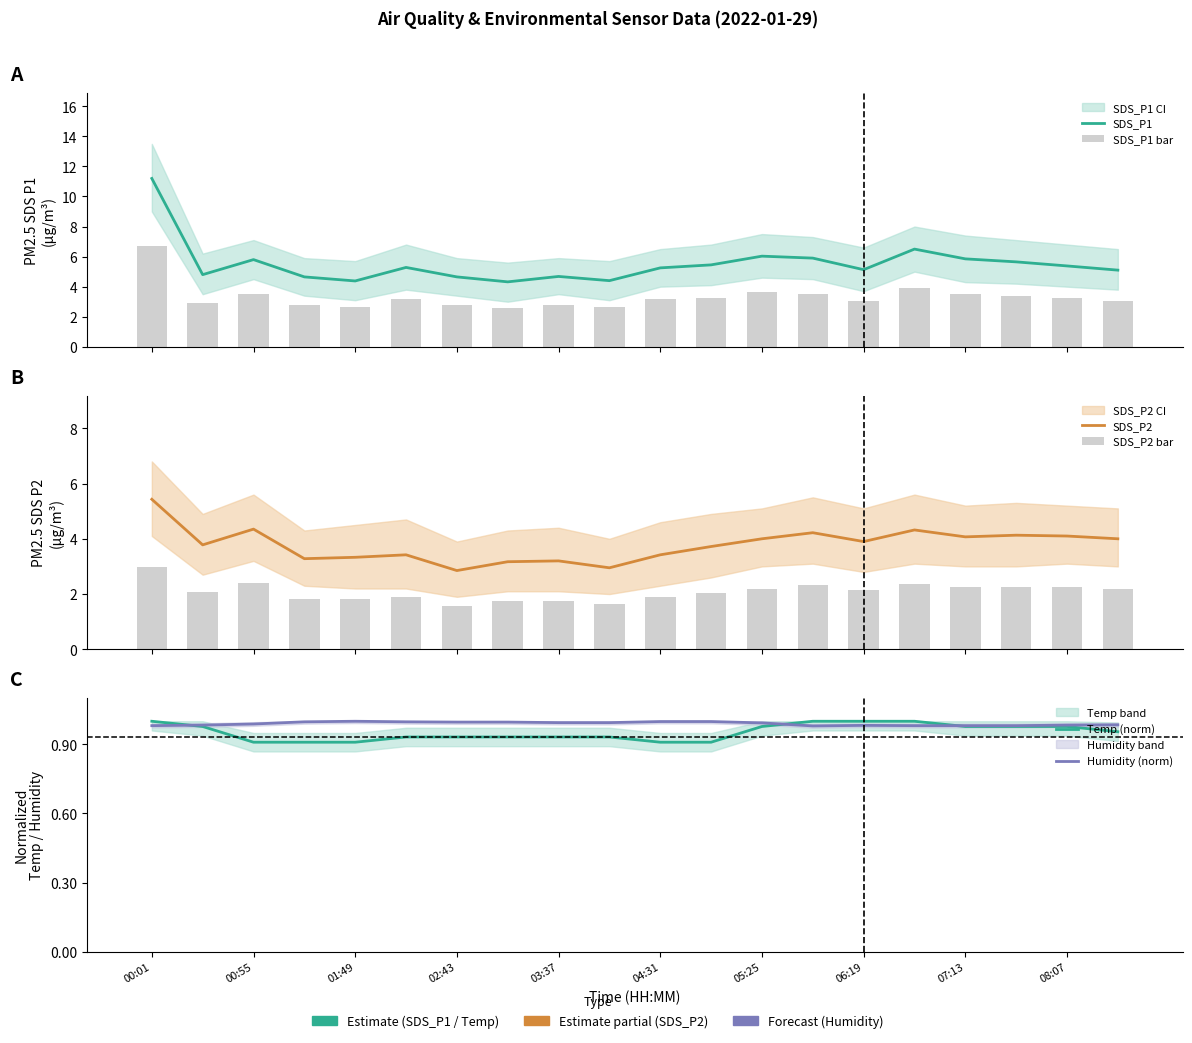

At 00:01, list the series in order from largest to smallest.

SDS_P1, SDS_P1 bar, SDS_P2, SDS_P2 bar, Temp (norm), Humidity (norm)